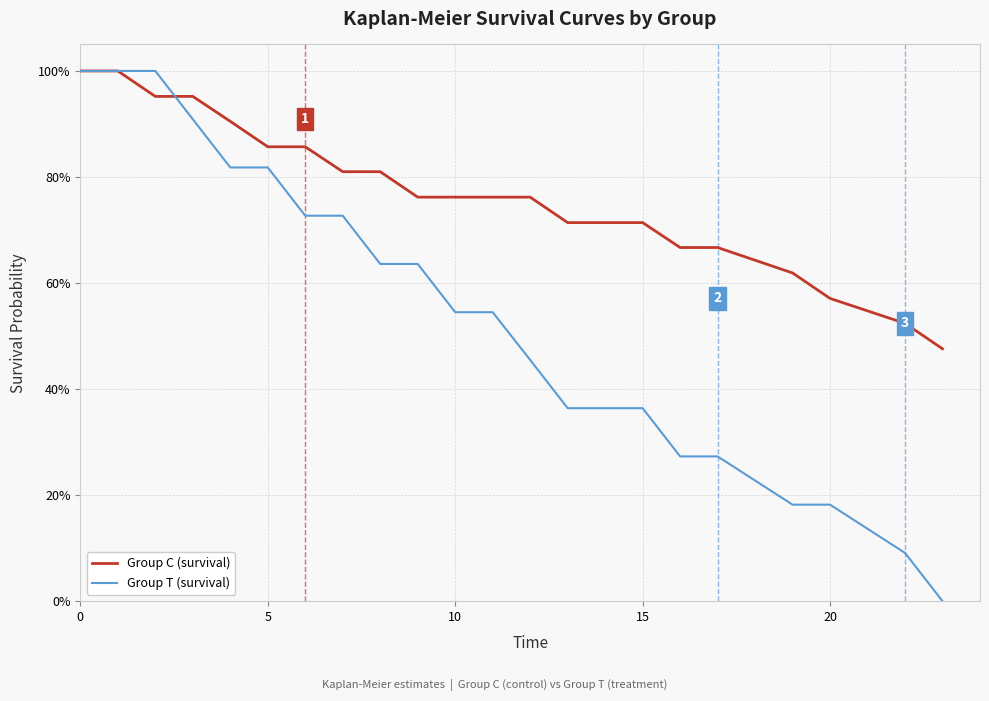

Does the chart display data point markers on the line(s)?

No